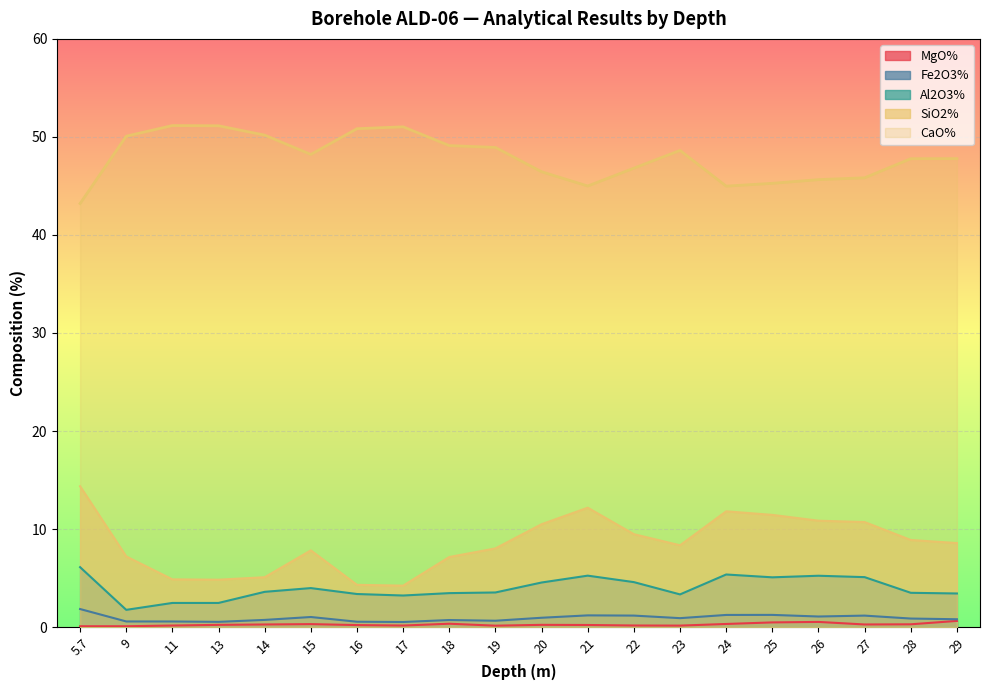

Which category has the highest value across all series?

11